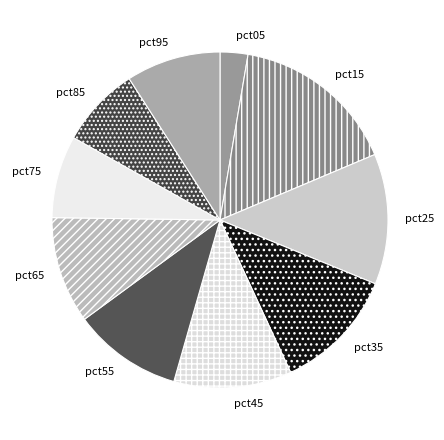

Is there any slice that represents more than half of the pie?

No